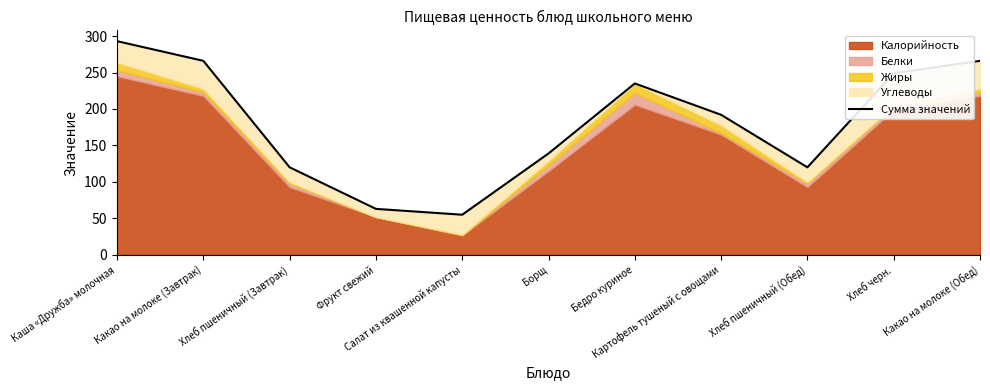

What is the difference between the maximum and minimum values?

238